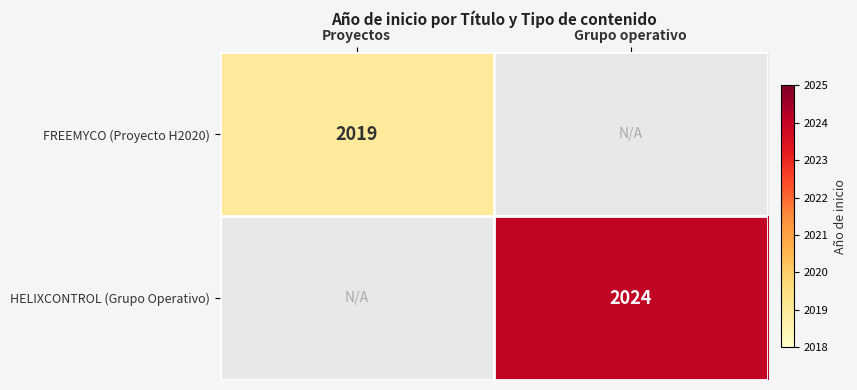

Is it true that FREEMYCO (Proyecto H2020) equals 418 at Proyectos?

False